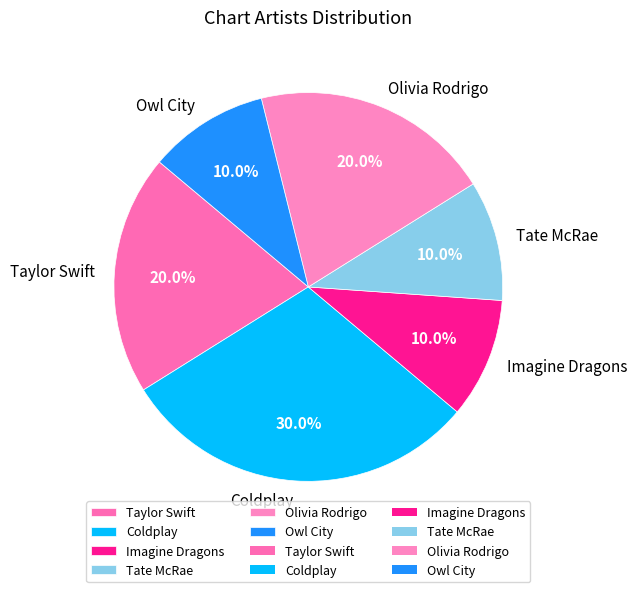

What portion of the pie excludes Olivia Rodrigo?

80.0%